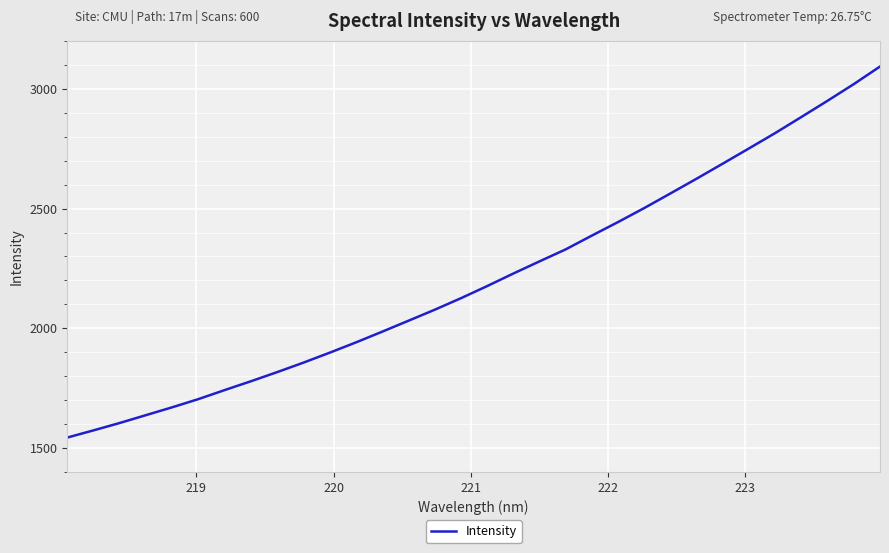

What is the maximum value shown in the chart?

3093.8